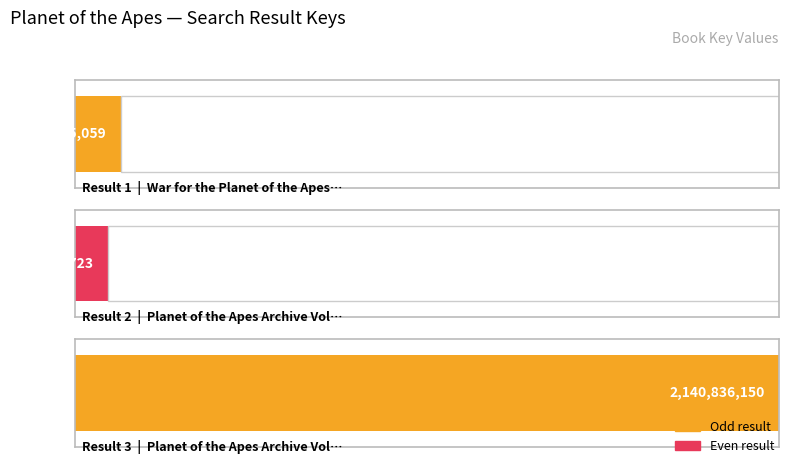

How many values exceed 137875059?

1